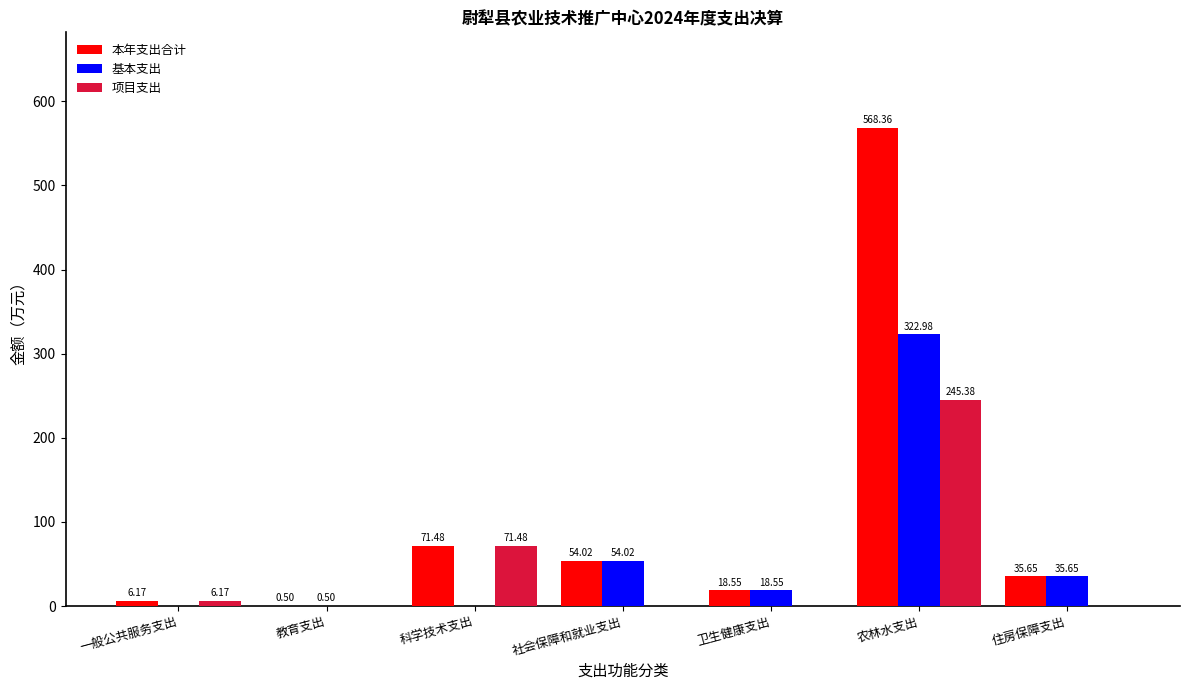

At which label does 基本支出 reach its peak?

农林水支出